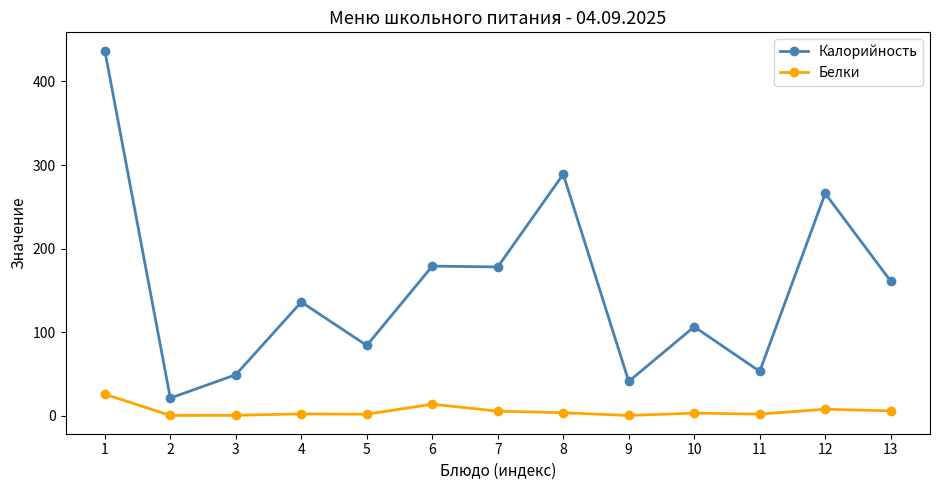

What are all the series names shown in the legend?

Калорийность, Белки